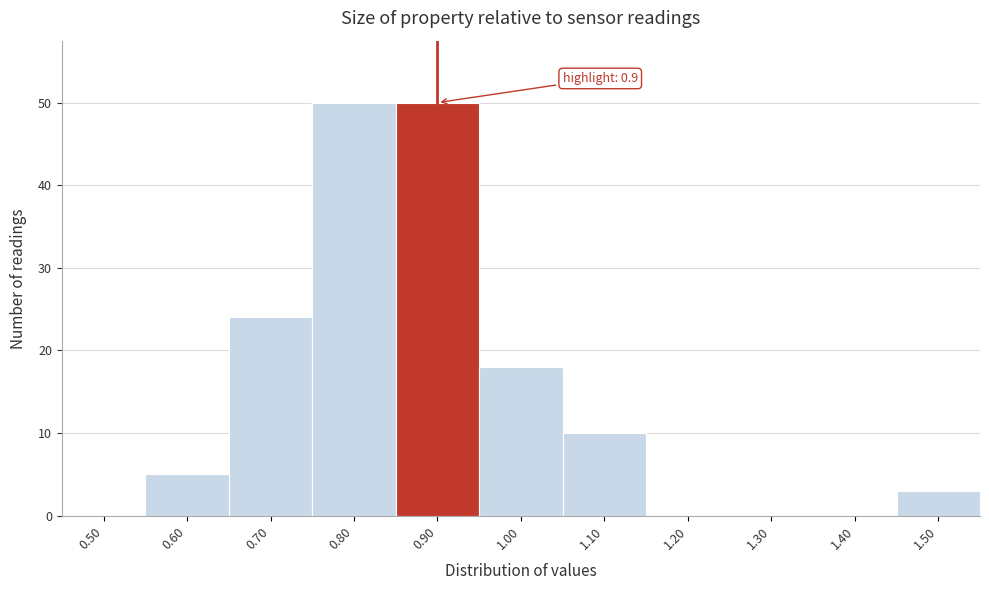

Reading left to right, extract all data points from this chart.

0.50=0	0.60=5	0.70=24	0.80=50	0.90=50	1.00=18	1.10=10	1.20=0	1.30=0	1.40=0	1.50=3